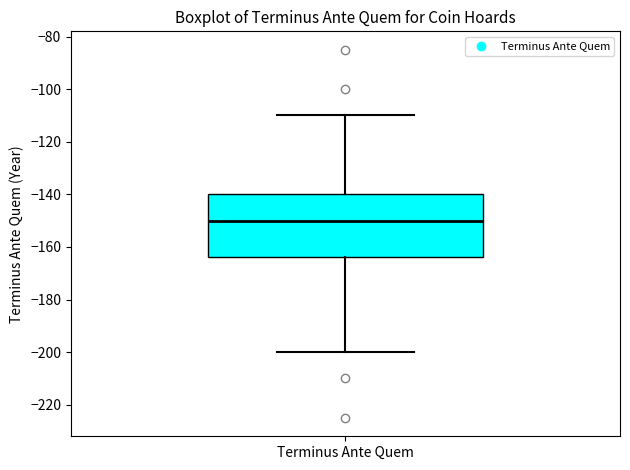

Transcribe this box plot: give where the median line is, the range the box spans, and where the two whiskers end, as read against the y-axis. The values are not printed on the chart, so give them approximately, as read against the axis.

median -150, box -164 to -140, whiskers -200 to -110